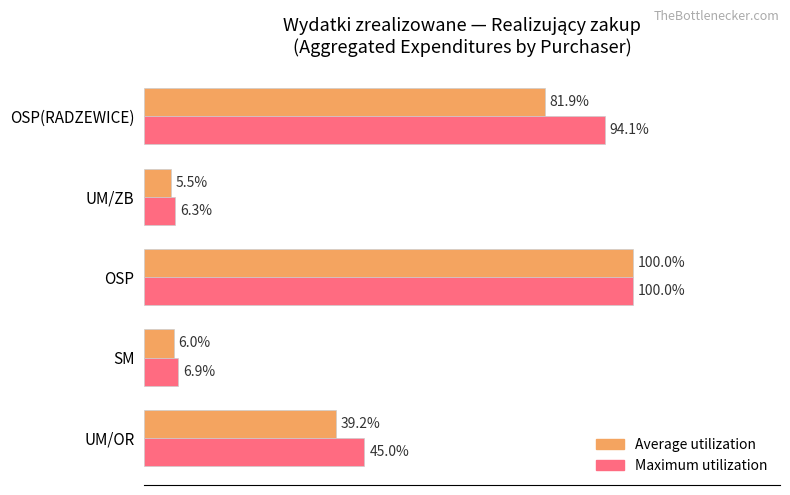

What are all the series names shown in the legend?

Average utilization, Maximum utilization